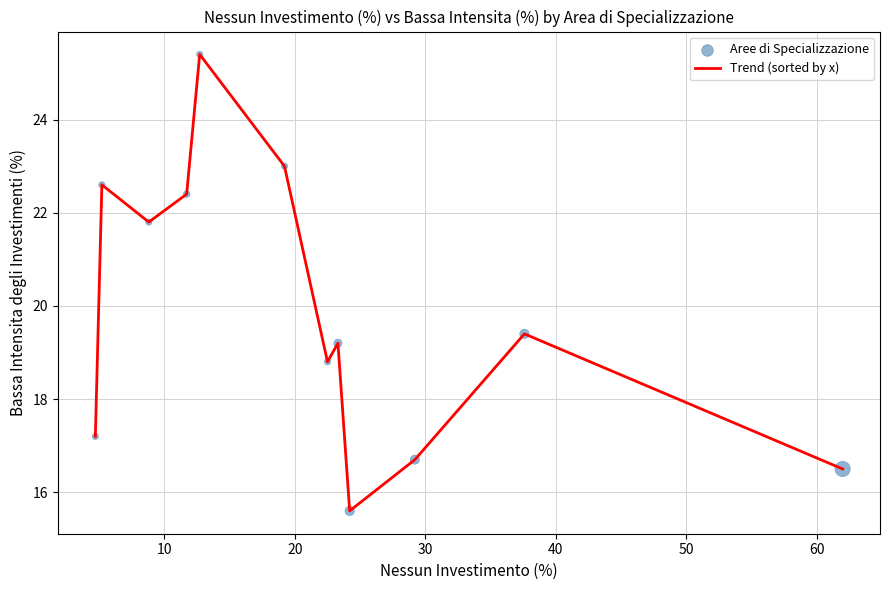

What is the smallest value displayed?

15.6